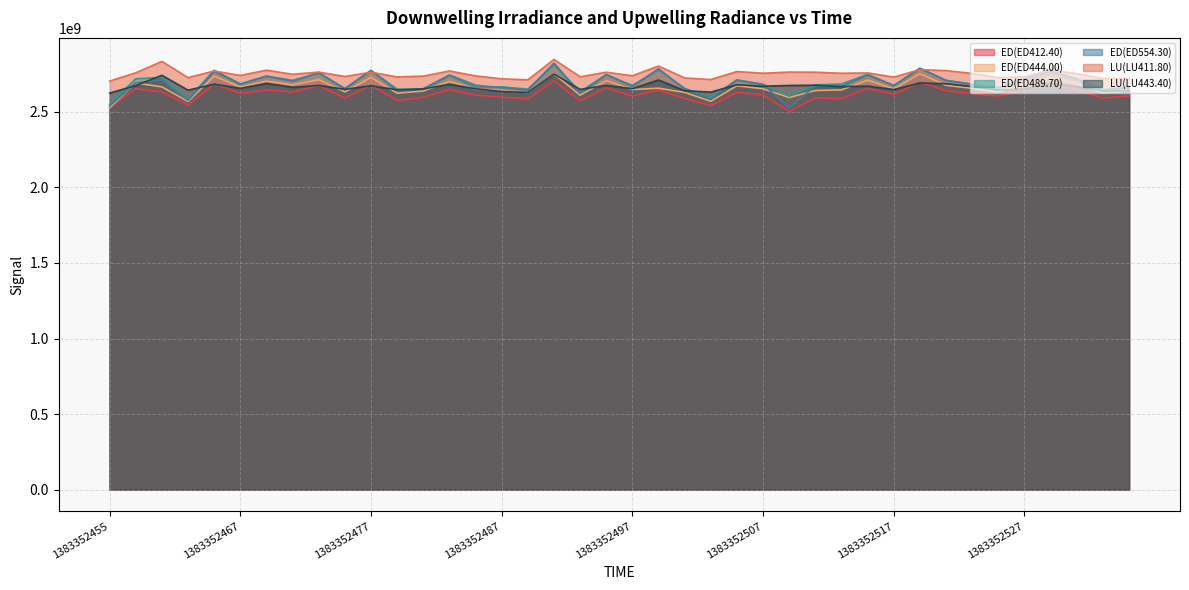

Which series ends up on top after the final intersection of LU(LU443.40) and ED(ED489.70)?

ED(ED489.70)